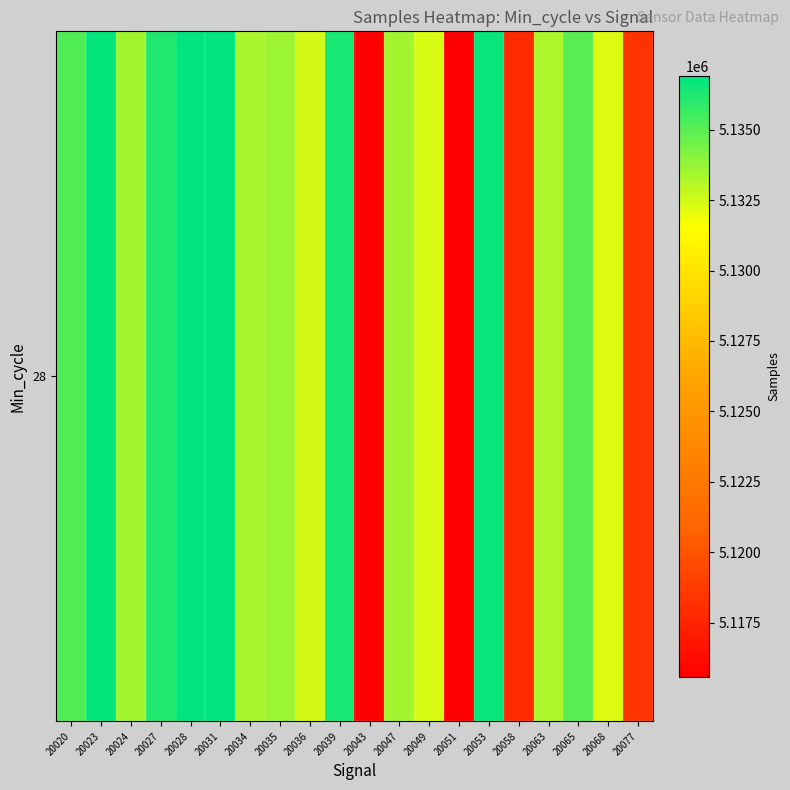

True or false: the data shows 5115580 at 20051.

True